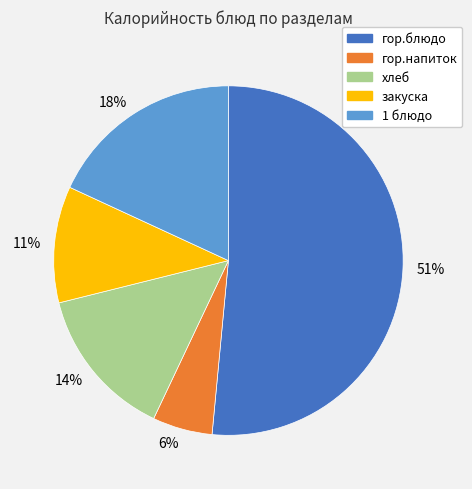

The 11% slice represents 17% of the pie. True or false?

False